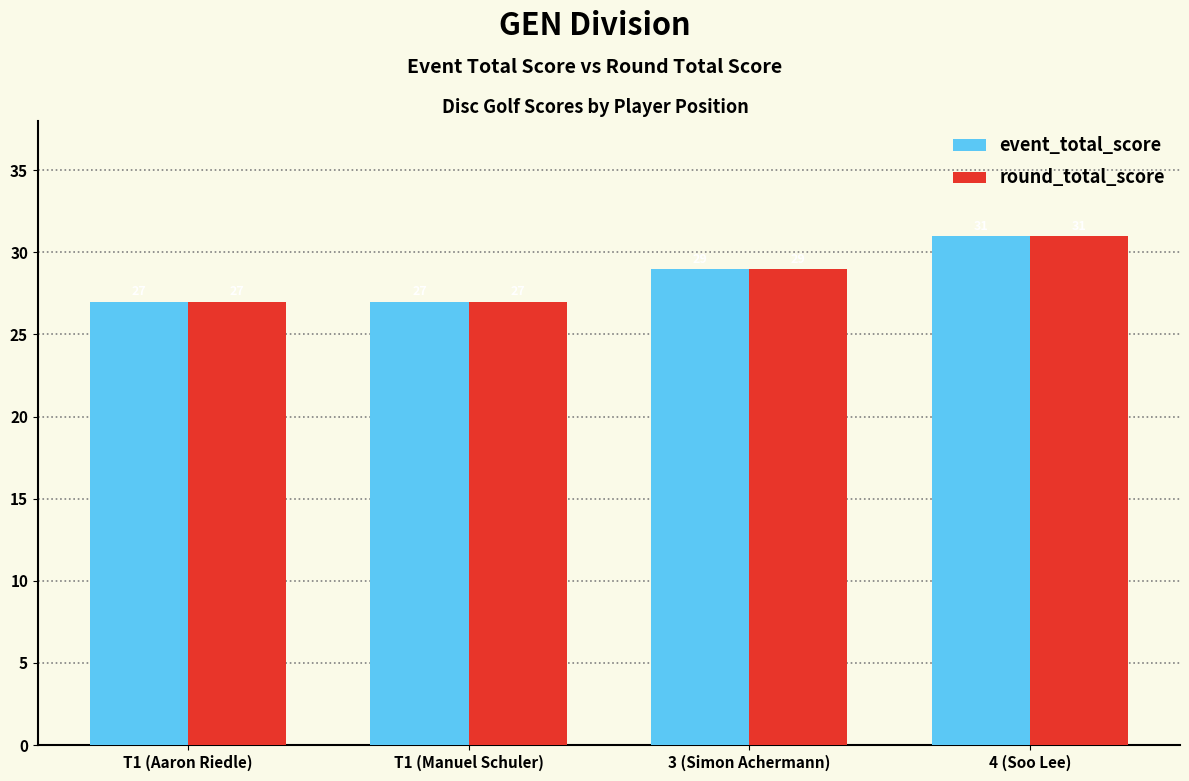

What is the minimum value for event_total_score?

27